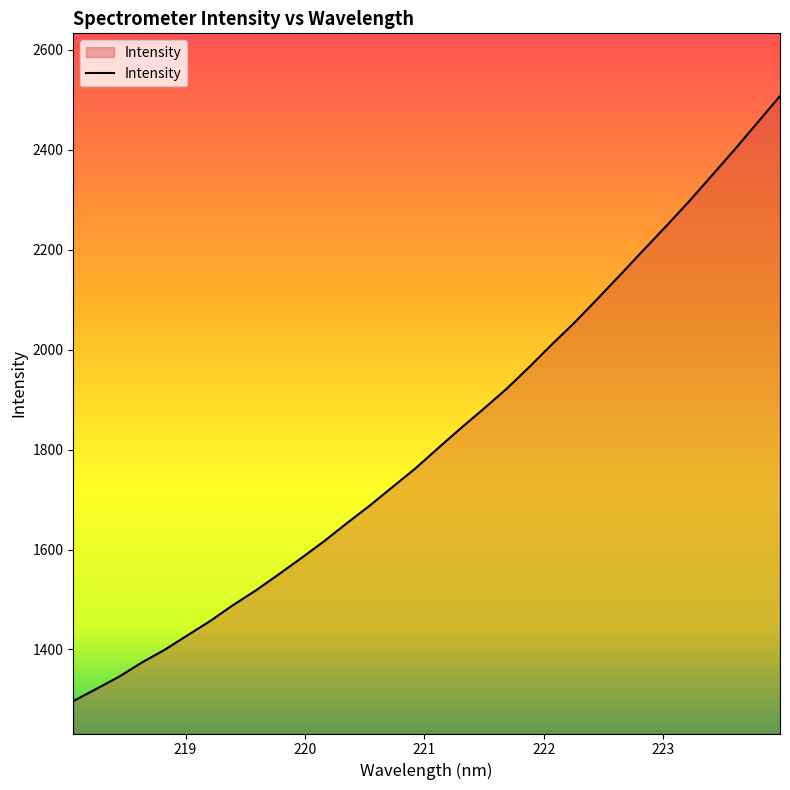

What is the difference between the maximum and minimum values?

1211.3